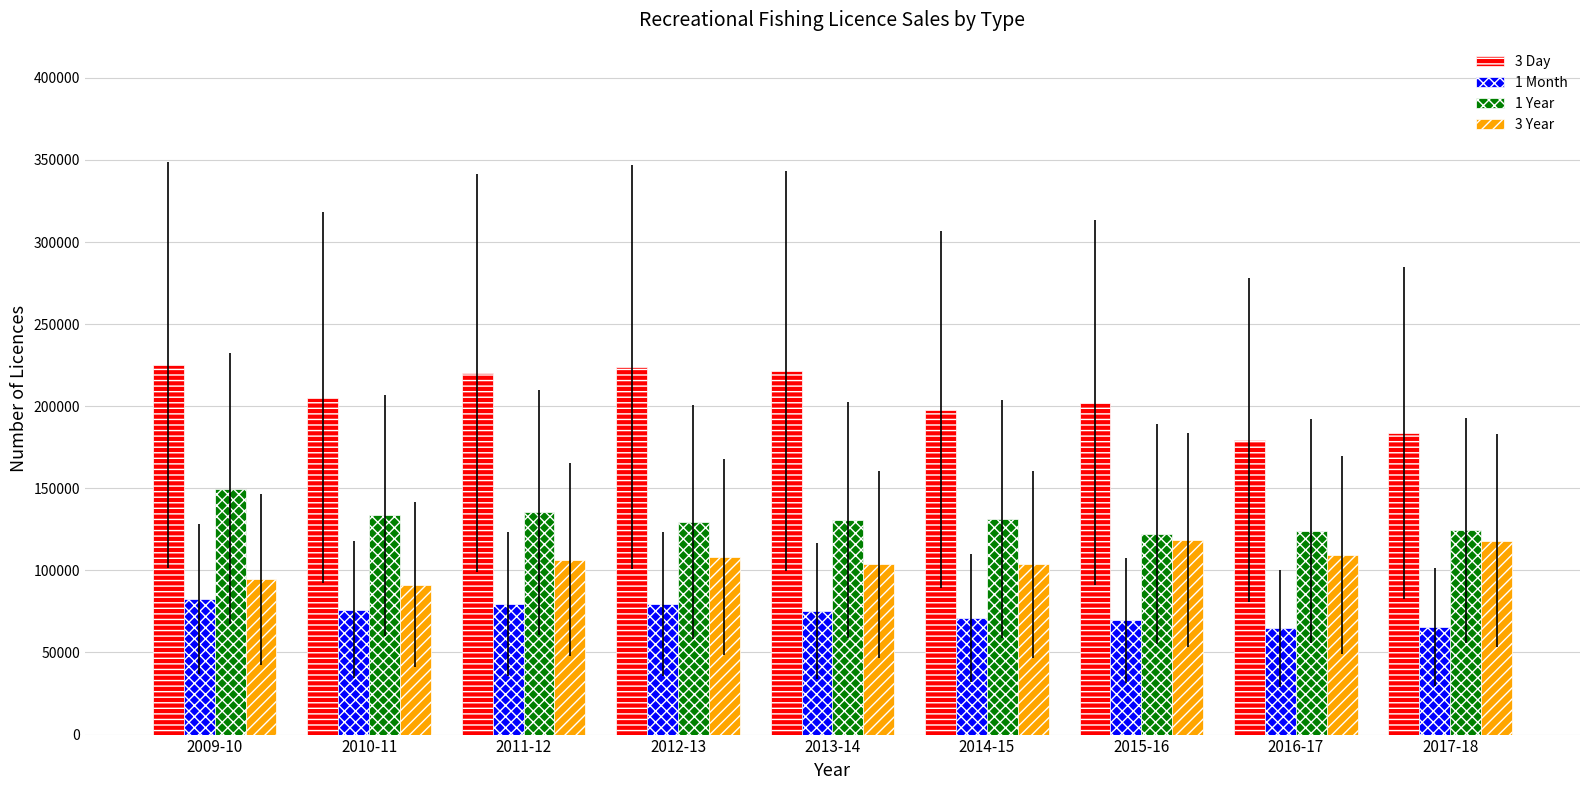

At how many categories does at least one series exceed 160855?

9